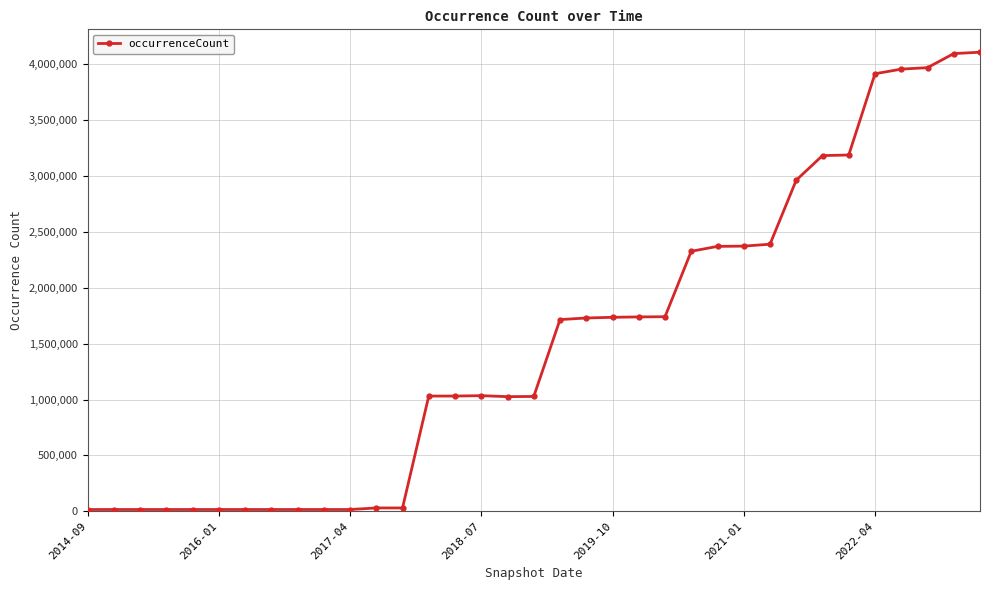

What is the average value?

1511209